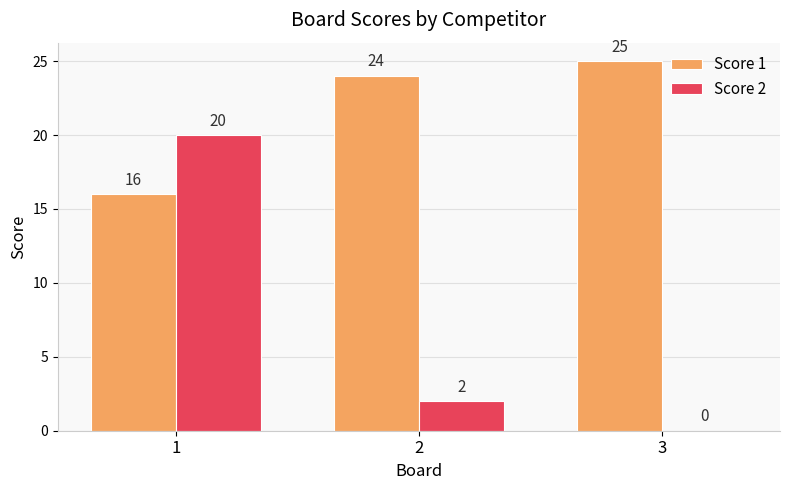

Reading left to right, what are all the values shown in this chart?

Score 1: 1=16	2=24	3=25
Score 2: 1=20	2=2	3=0